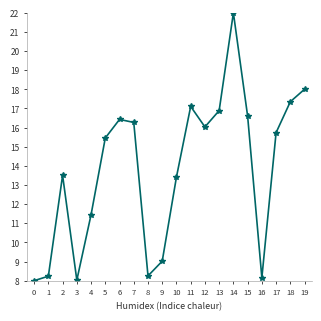

What is the value of the 17th point from the left?

8.2